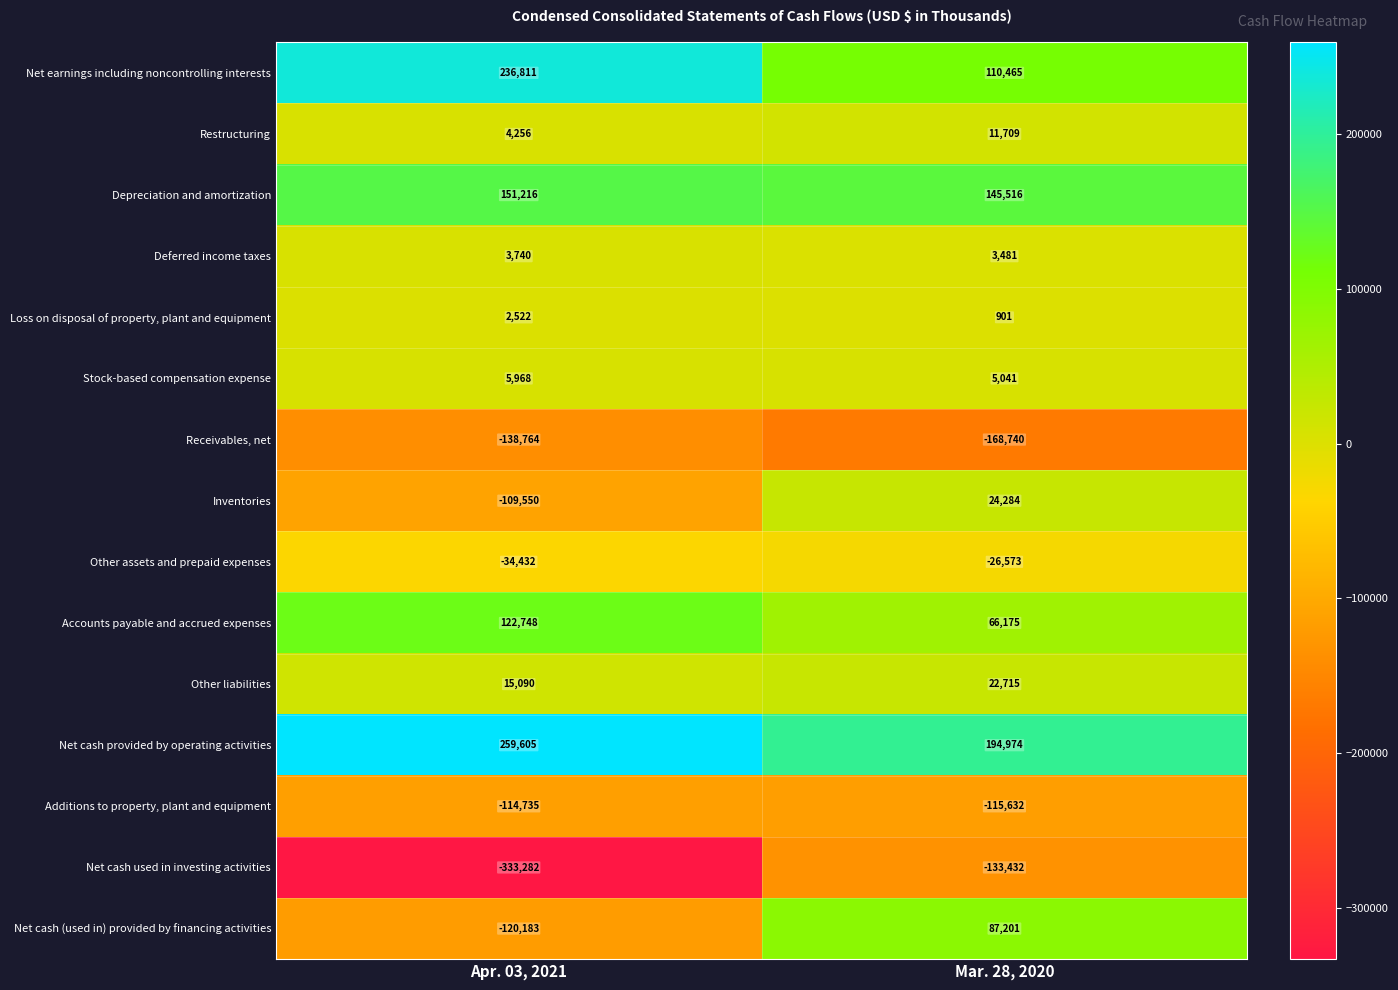

At which label is Additions to property, plant and equipment closest to -115183?

Apr. 03, 2021